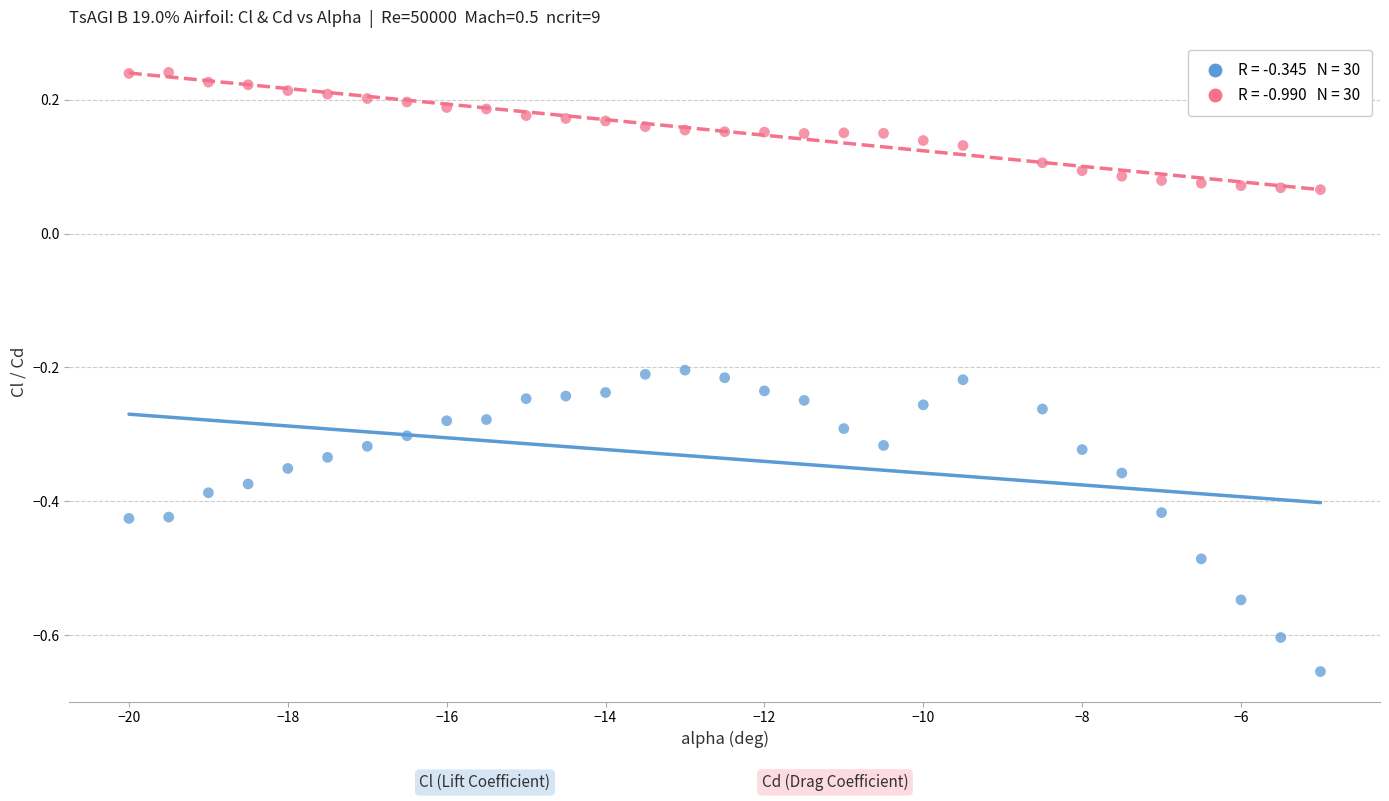

Across all data points, what is the range of Y values (max minus min)?

0.9